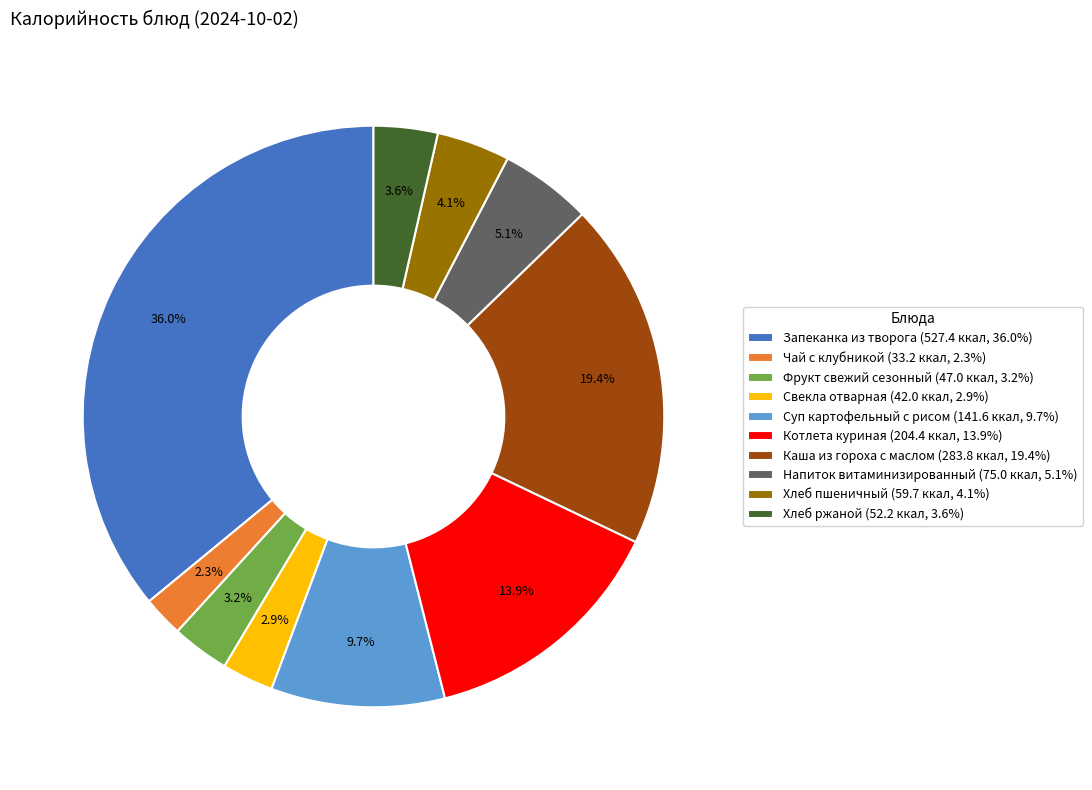

How many slices are in this pie chart?

10